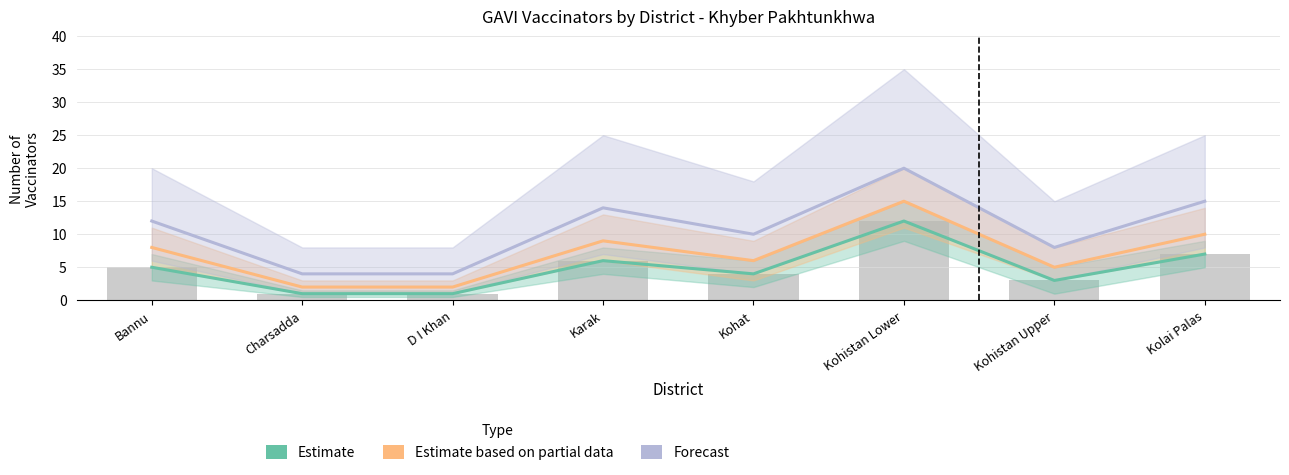

What is the value of the Estimate bar at the 8th from the left?

7